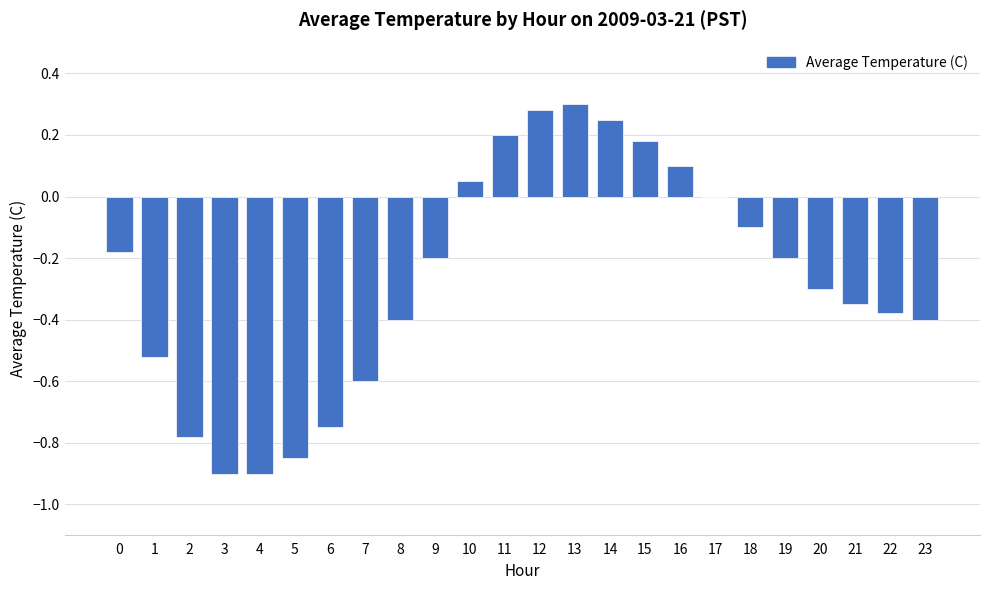

Is it true that the value at 3 is -0.4?

False